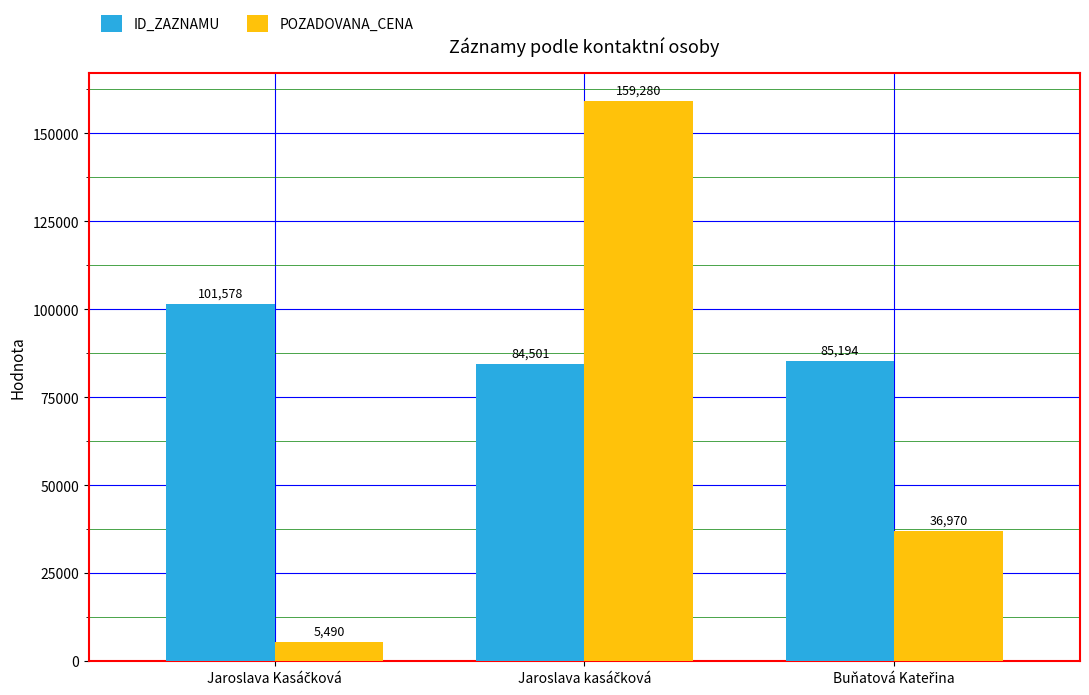

Rank the series by their maximum value, from highest to lowest.

POZADOVANA_CENA, ID_ZAZNAMU